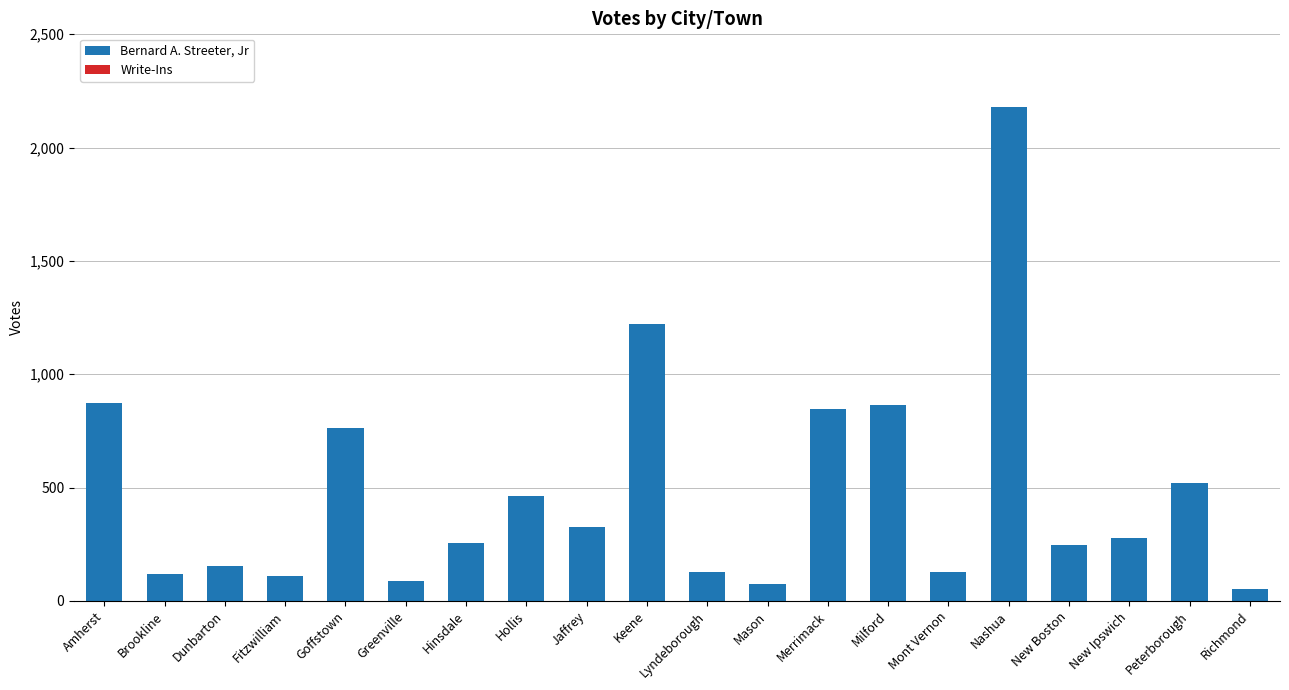

What is the label of the 10th bar from the left?

Keene